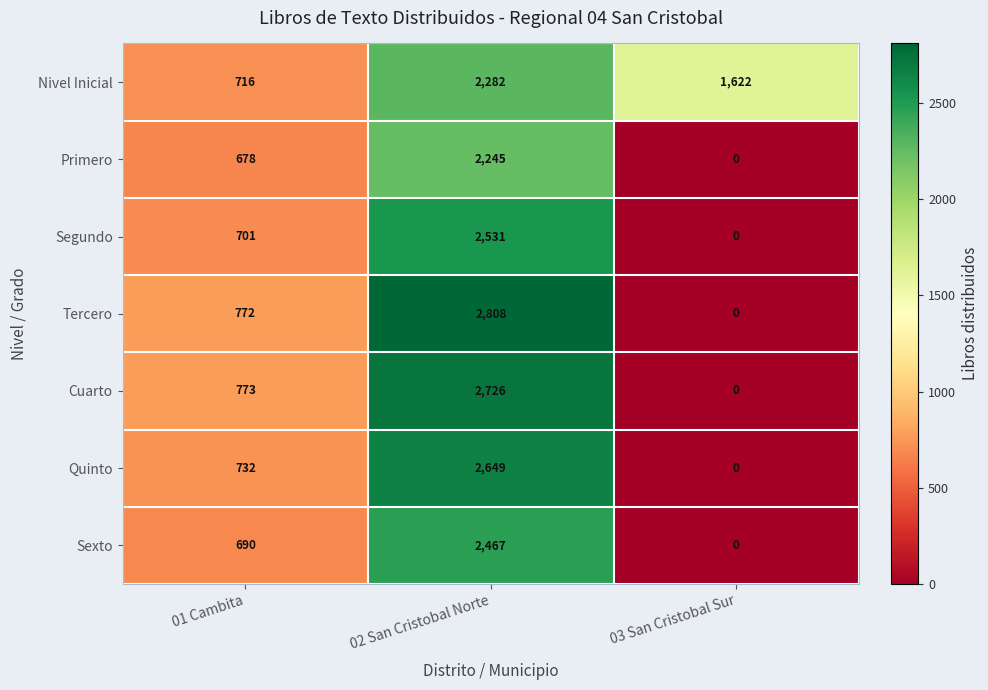

Reading left to right, list all the values displayed in this chart.

Nivel Inicial: 01 Cambita=716	02 San Cristobal Norte=2282	03 San Cristobal Sur=1622
Primero: 01 Cambita=678	02 San Cristobal Norte=2245	03 San Cristobal Sur=0
Segundo: 01 Cambita=701	02 San Cristobal Norte=2531	03 San Cristobal Sur=0
Tercero: 01 Cambita=772	02 San Cristobal Norte=2808	03 San Cristobal Sur=0
Cuarto: 01 Cambita=773	02 San Cristobal Norte=2726	03 San Cristobal Sur=0
Quinto: 01 Cambita=732	02 San Cristobal Norte=2649	03 San Cristobal Sur=0
Sexto: 01 Cambita=690	02 San Cristobal Norte=2467	03 San Cristobal Sur=0